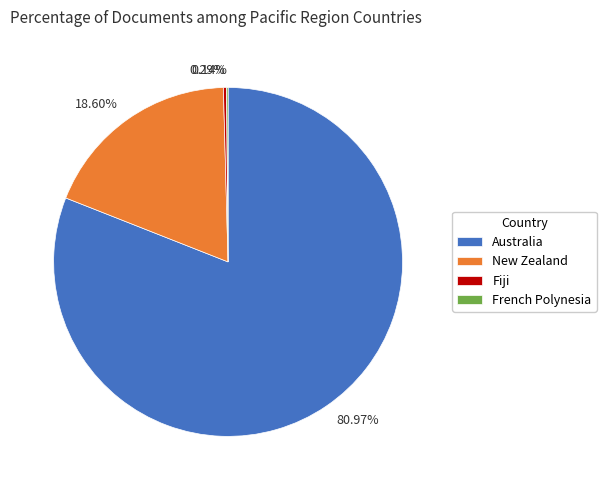

Which category accounts for the majority?

Australia